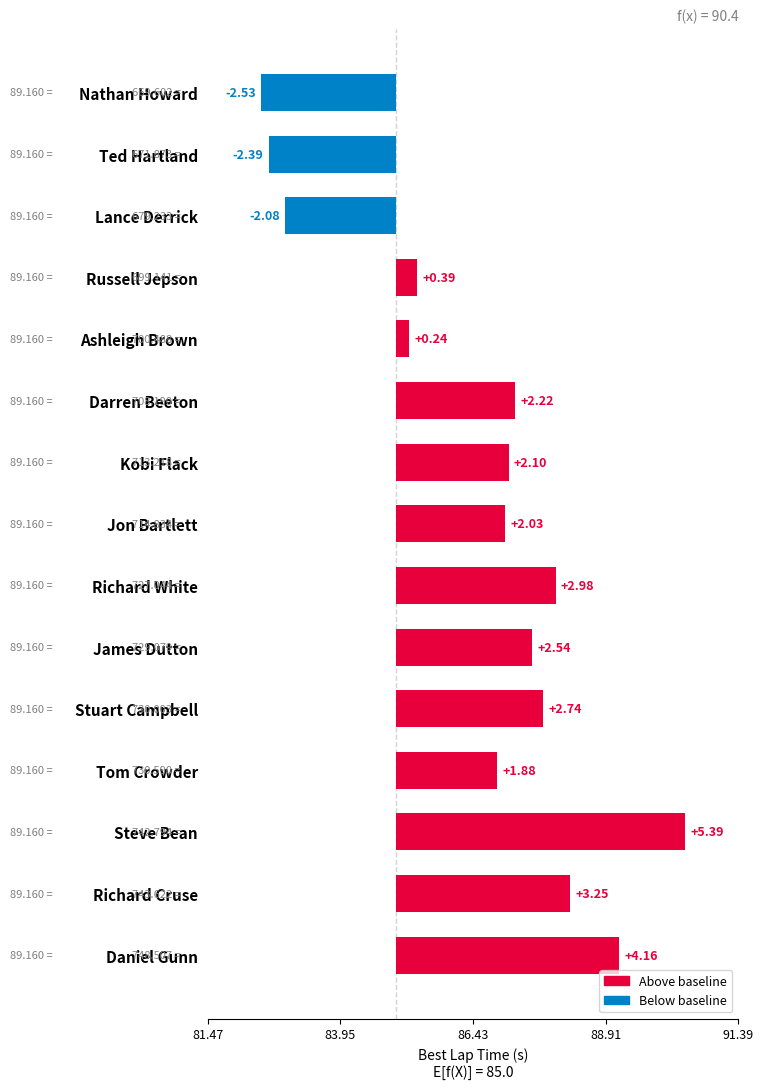

Rank the categories by value from lowest to highest.

Nathan Howard, Ted Hartland, Lance Derrick, Ashleigh Brown, Russell Jepson, Tom Crowder, Jon Bartlett, Kobi Flack, Darren Beeton, James Dutton, Stuart Campbell, Richard White, Richard Cruse, Daniel Gunn, Steve Bean